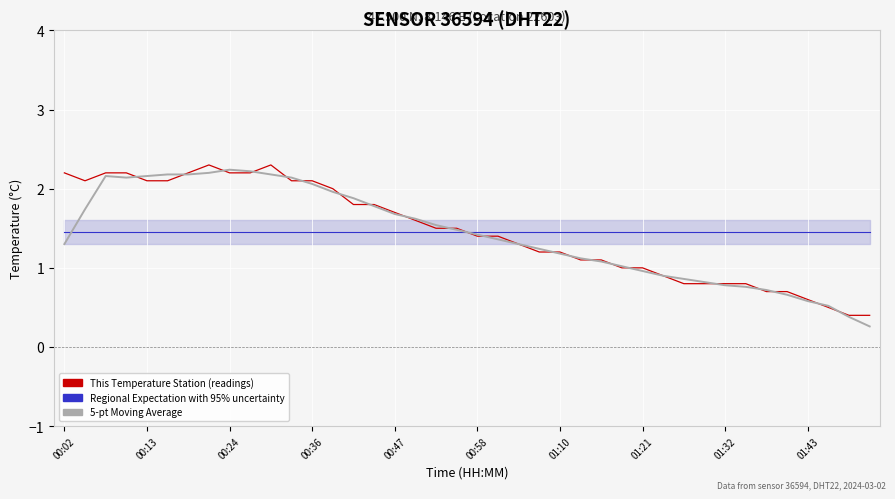

Count the number of data series in this chart.

3